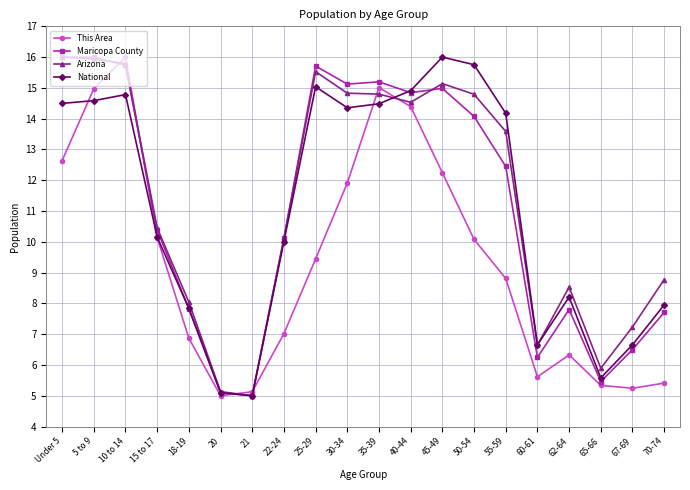

What is the difference between the This Area values at 45-49 and 30-34?

0.3